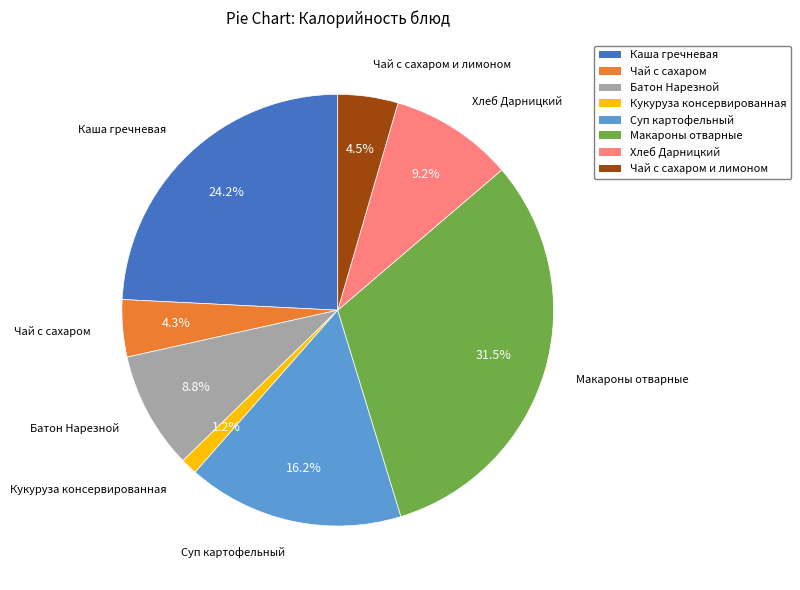

Does any single category account for the majority?

No